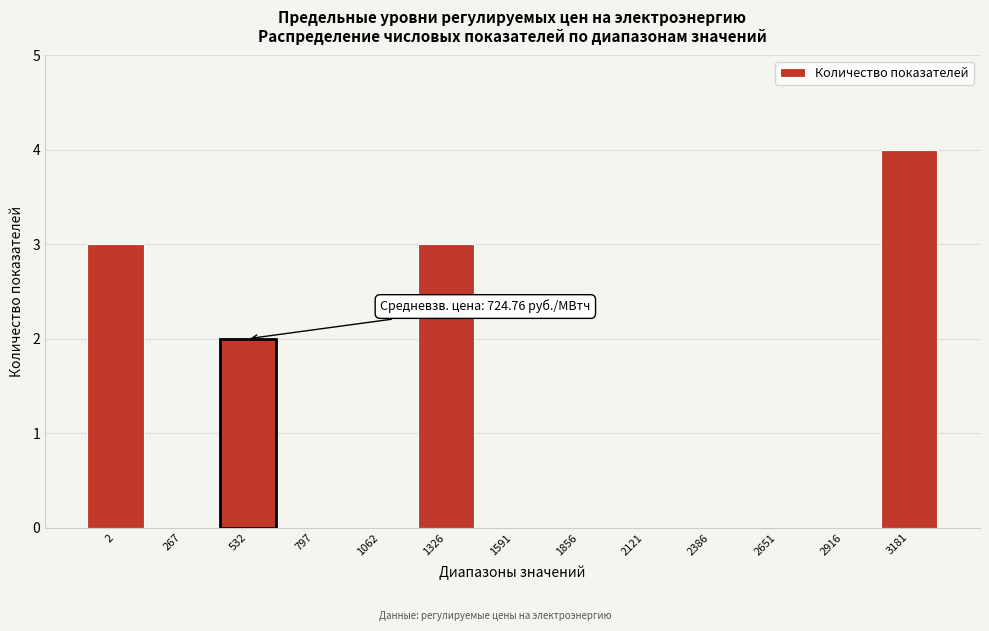

Reading left to right, extract all data points from this chart.

2=3	267=0	532=2	797=0	1062=0	1326=3	1591=0	1856=0	2121=0	2386=0	2651=0	2916=0	3181=4